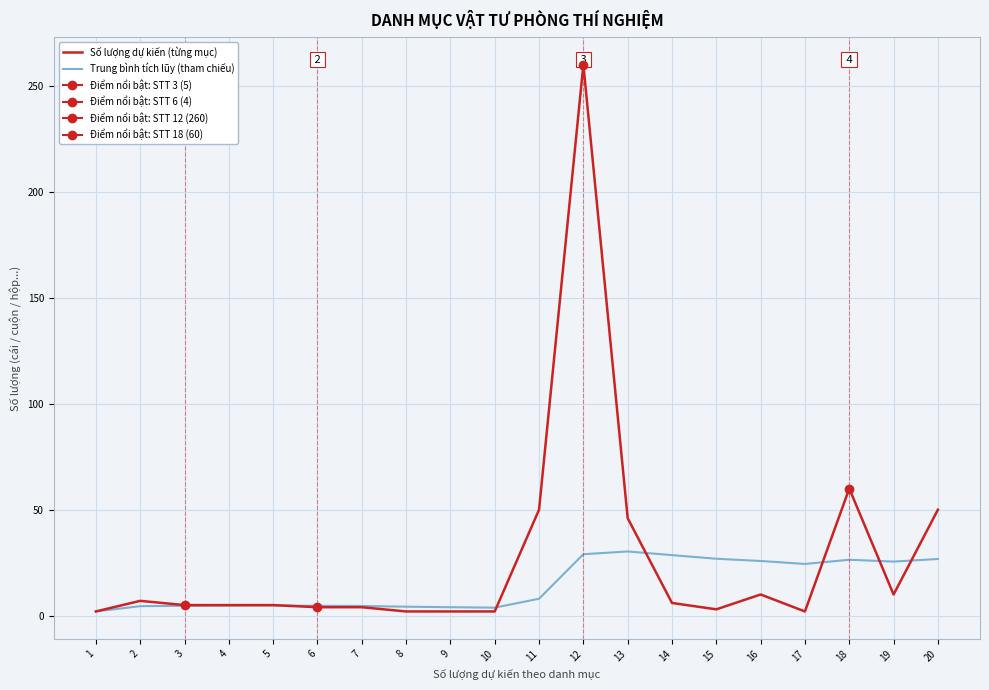

At 12, list the series in order from largest to smallest.

Số lượng dự kiến (từng mục), Trung bình tích lũy (tham chiếu)